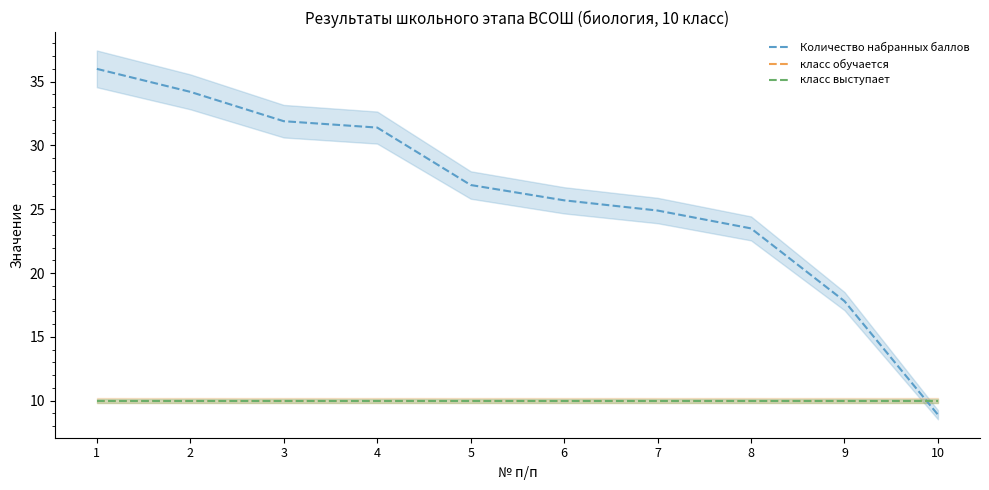

Rank the categories by Количество набранных баллов value from lowest to highest.

10, 9, 8, 7, 6, 5, 4, 3, 2, 1